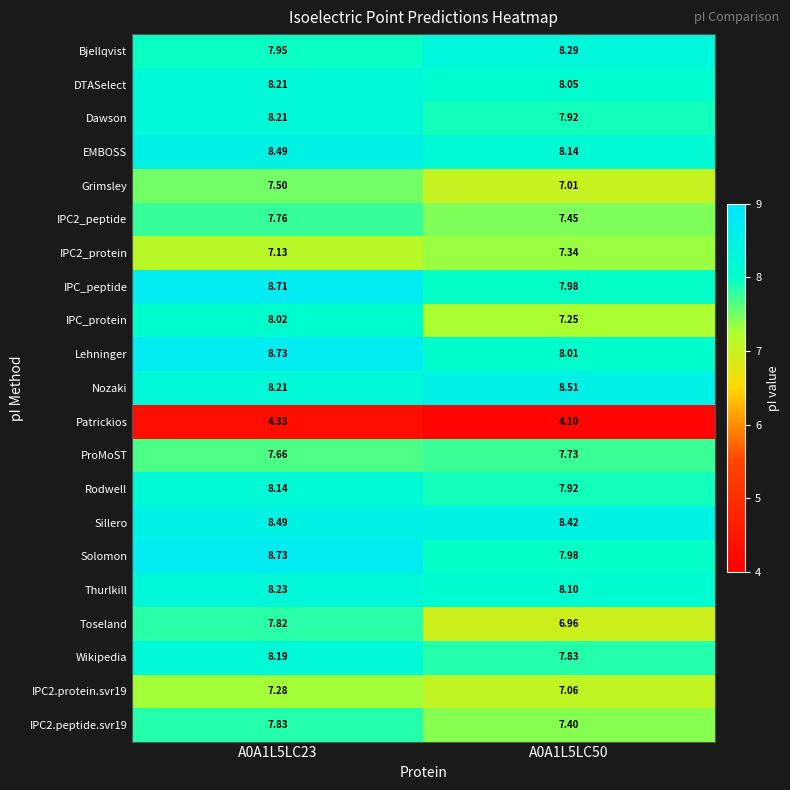

Is the value of IPC2_protein at A0A1L5LC50 greater than the value of Dawson at A0A1L5LC50?

No